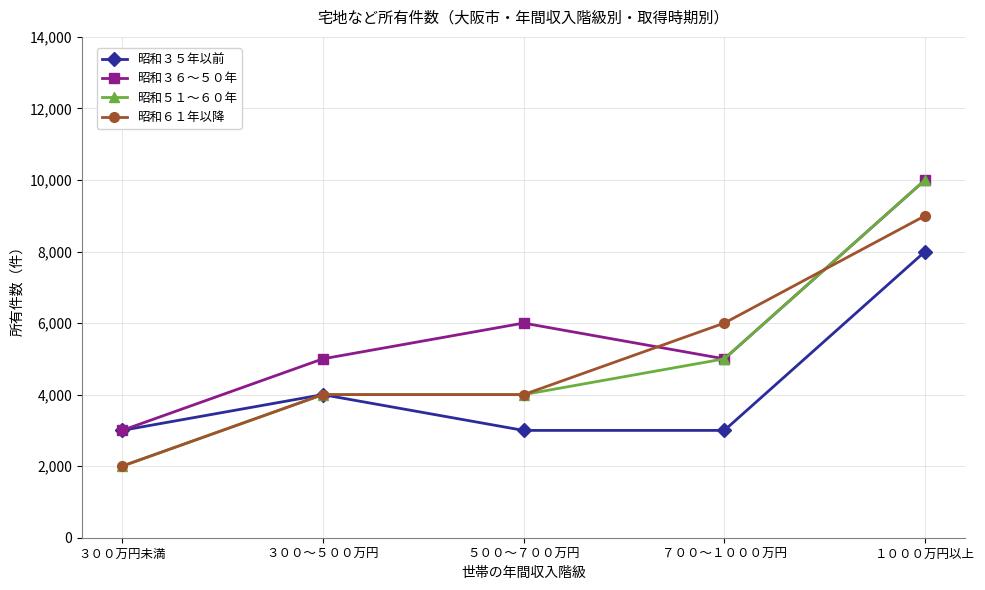

Which series has the largest range (max minus min)?

昭和５１～６０年